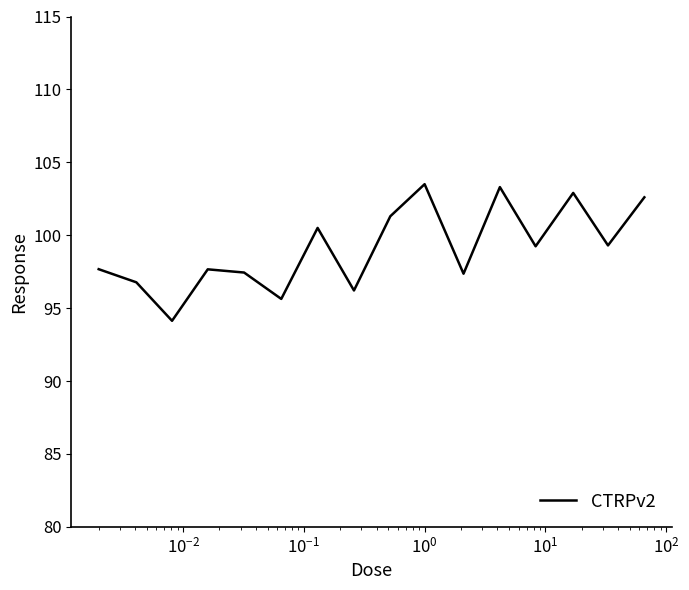

What is the greatest value displayed?

103.5